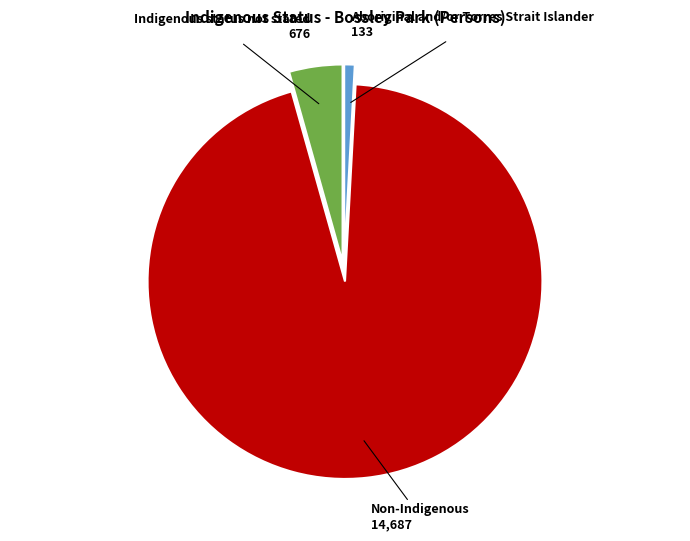

Is there any slice that represents more than half of the pie?

Yes